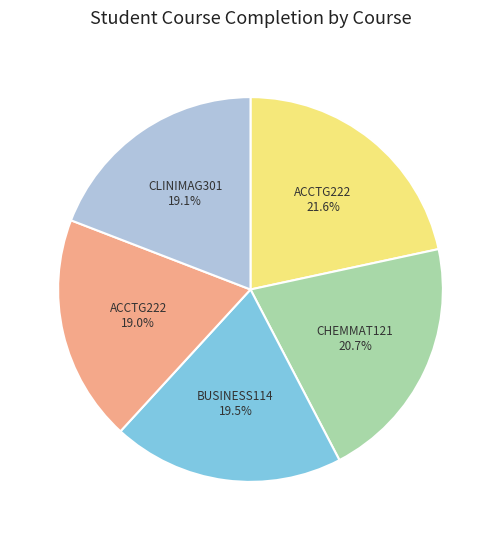

How many segments does this pie chart have?

5